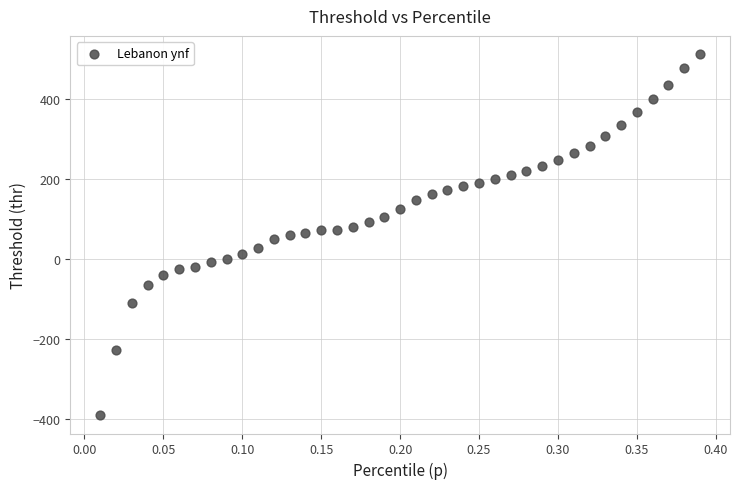

What is the range of Y values (max minus min)?

904.6